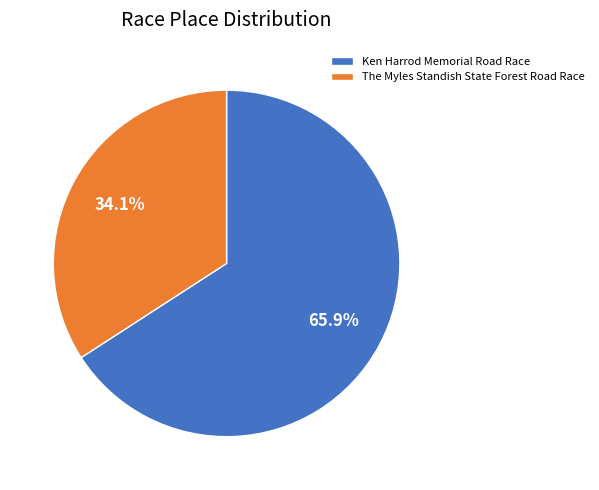

Which has a higher value, Ken Harrod Memorial Road Race or The Myles Standish State Forest Road Race?

Ken Harrod Memorial Road Race